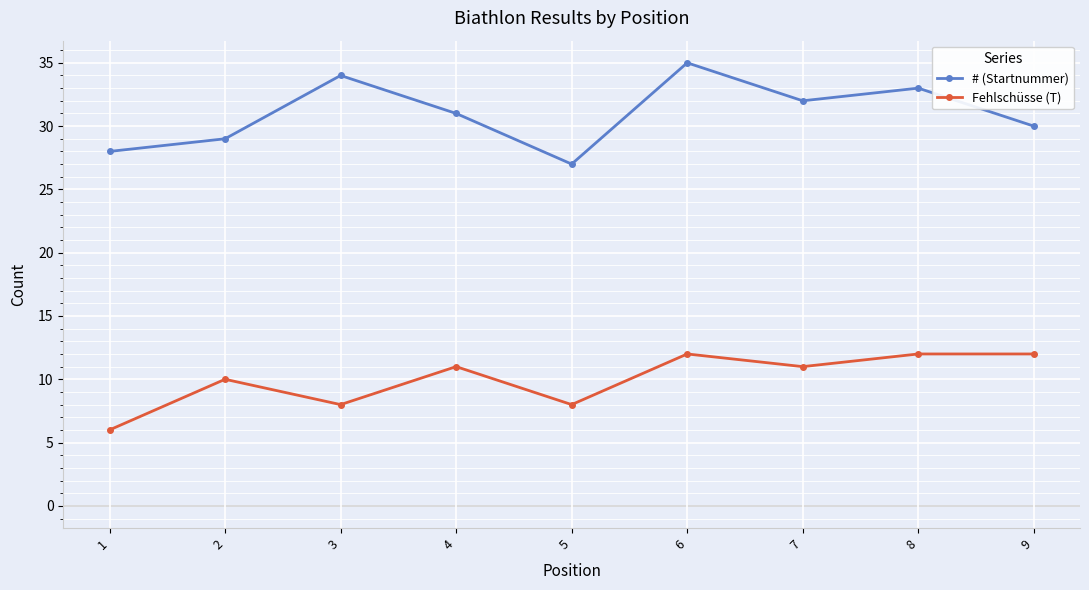

What is the sum of all # (Startnummer) values?

279